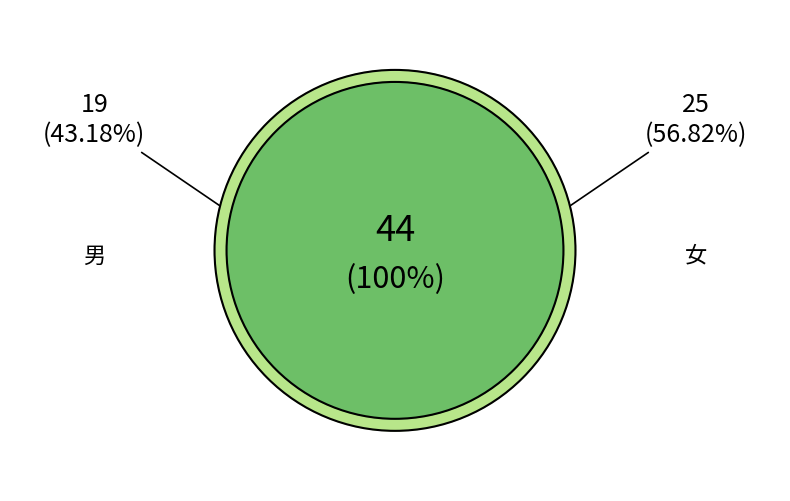

The 女 slice represents 48% of the pie. True or false?

False